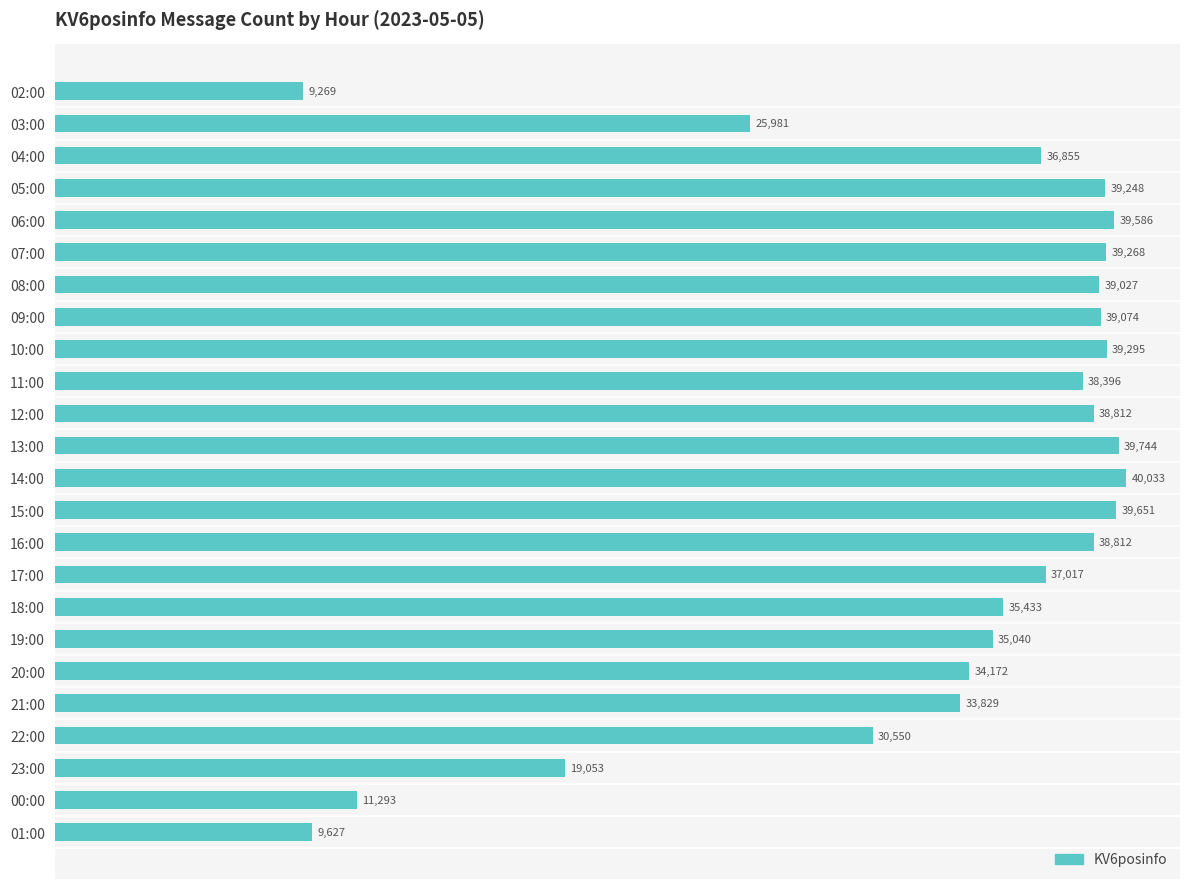

What is the difference between the values at 01:00 and 22:00?

20923